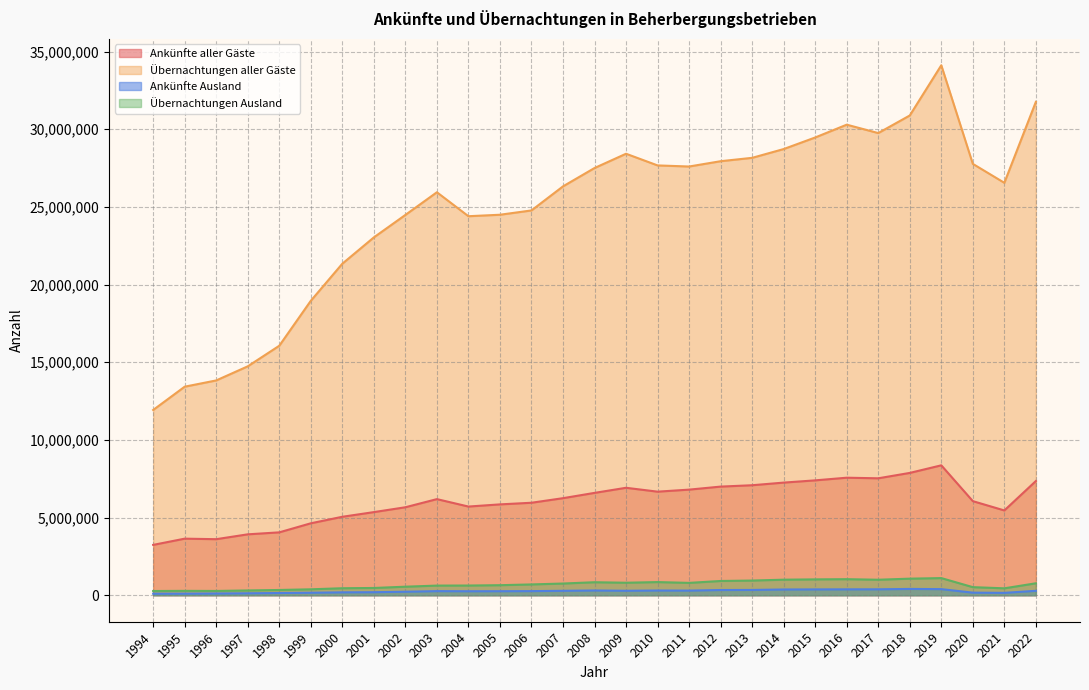

Where does the Übernachtungen aller Gäste series first go above 26549951?

2008